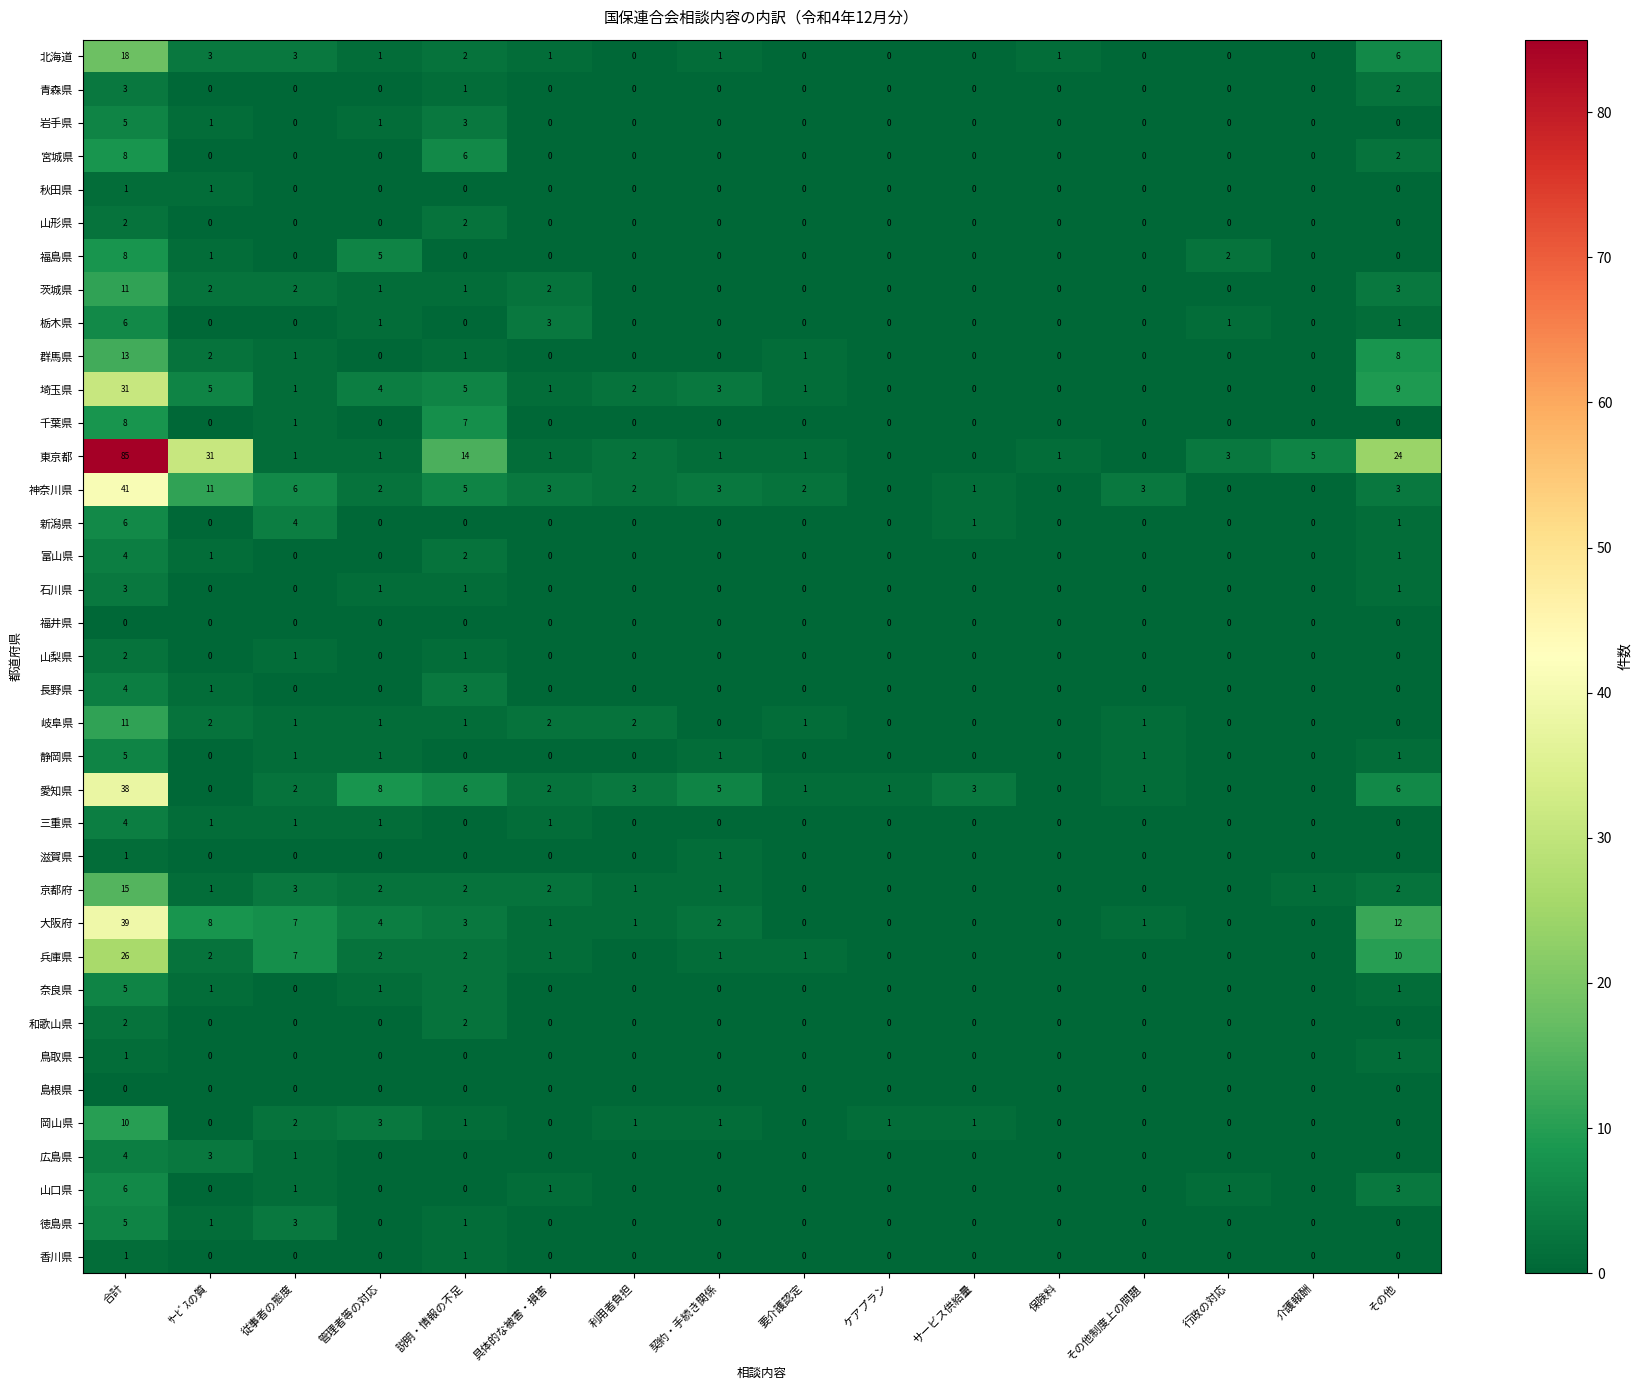

At how many categories does at least one series exceed 20?

3